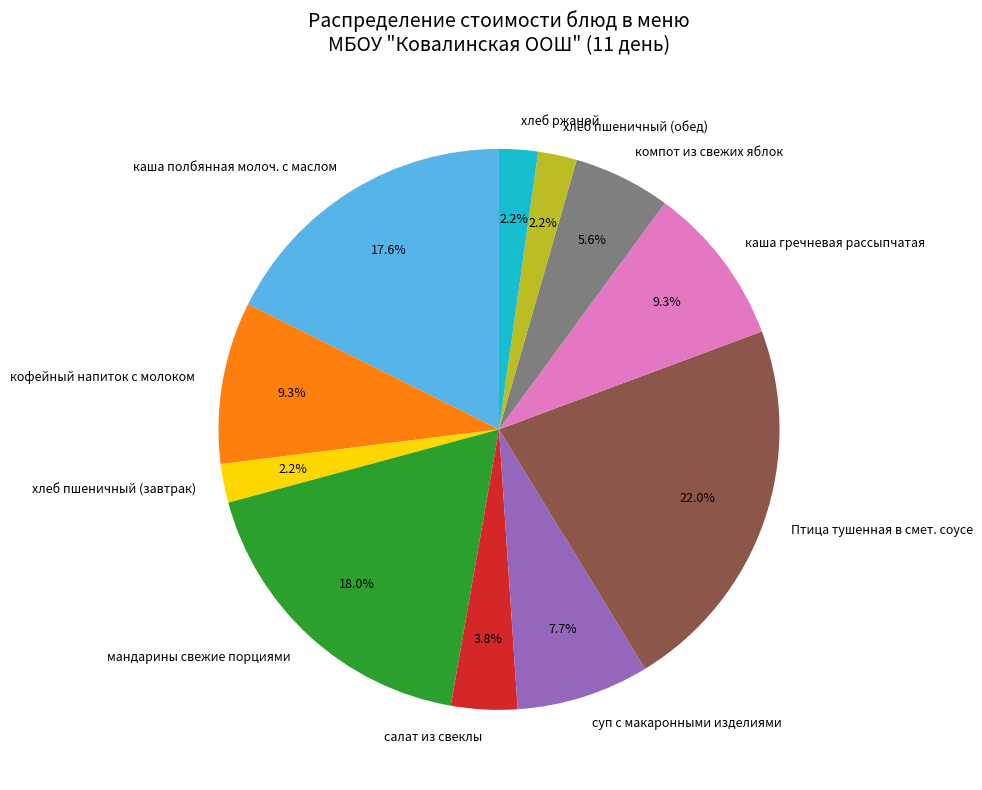

To the nearest percent, what is the average slice percentage?

9%